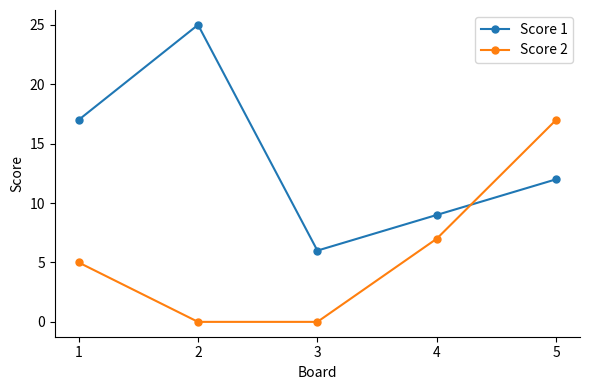

True or false: Score 2 has a value of 7 at 4.

True